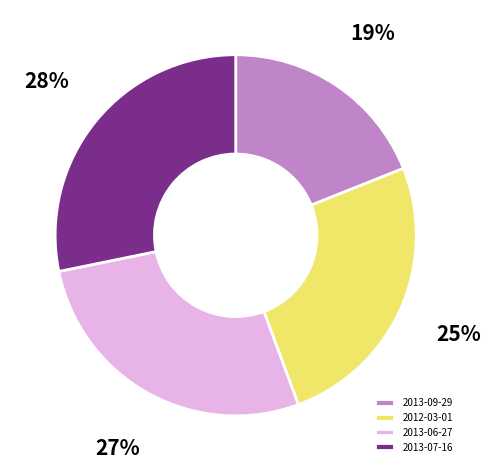

To the nearest percent, what portion does 2013-06-27 represent?

27%